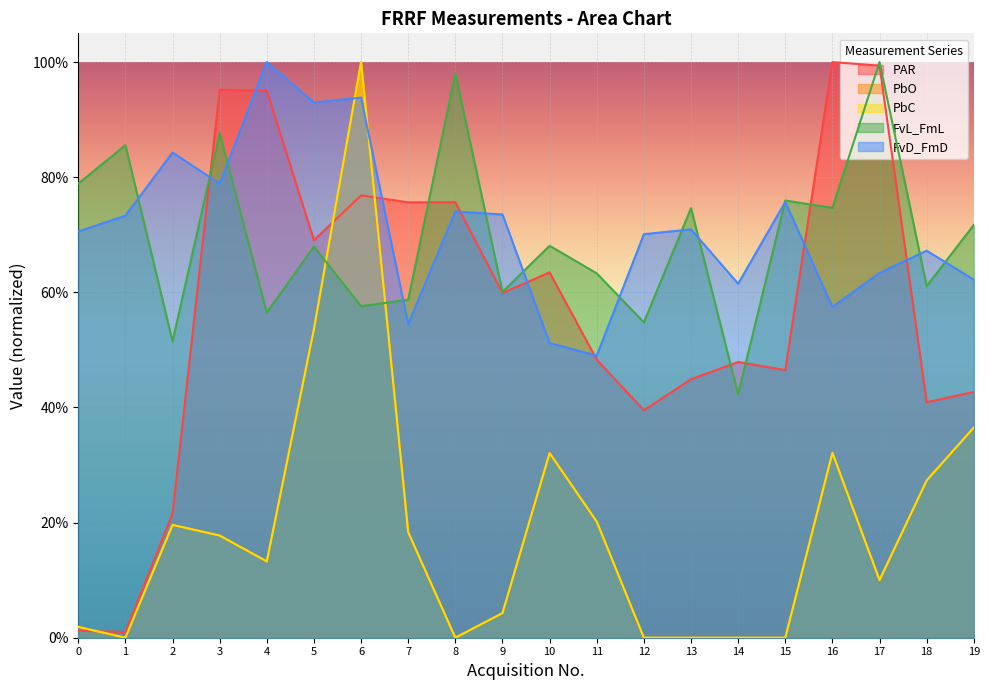

The value of PbC at 9 is 0.1. True or false?

False